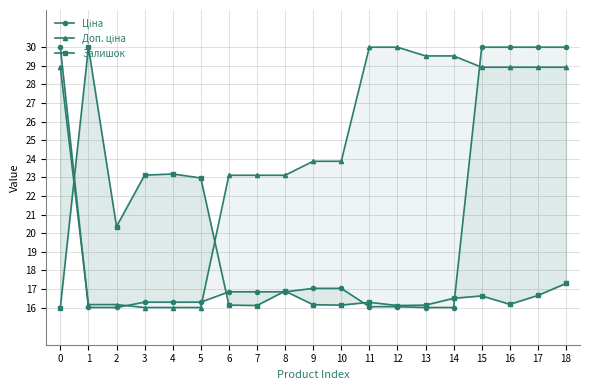

Reading left to right, what are all the values shown in this chart?

Ціна: 0=30.0	1=16.0	2=16.0	3=16.3	4=16.3	5=16.3	6=16.8	7=16.8	8=16.8	9=17.0	10=17.0	11=16.0	12=16.0	13=16.0	14=16.0	15=30.0	16=30.0	17=30.0	18=30.0
Доп. ціна: 0=28.9	1=16.2	2=16.2	3=16.0	4=16.0	5=16.0	6=23.1	7=23.1	8=23.1	9=23.9	10=23.9	11=30.0	12=30.0	13=29.5	14=29.5	15=28.9	16=28.9	17=28.9	18=28.9
Залишок: 0=16.0	1=30.0	2=20.4	3=23.1	4=23.2	5=23.0	6=16.1	7=16.1	8=16.9	9=16.2	10=16.1	11=16.3	12=16.1	13=16.1	14=16.5	15=16.6	16=16.2	17=16.6	18=17.3